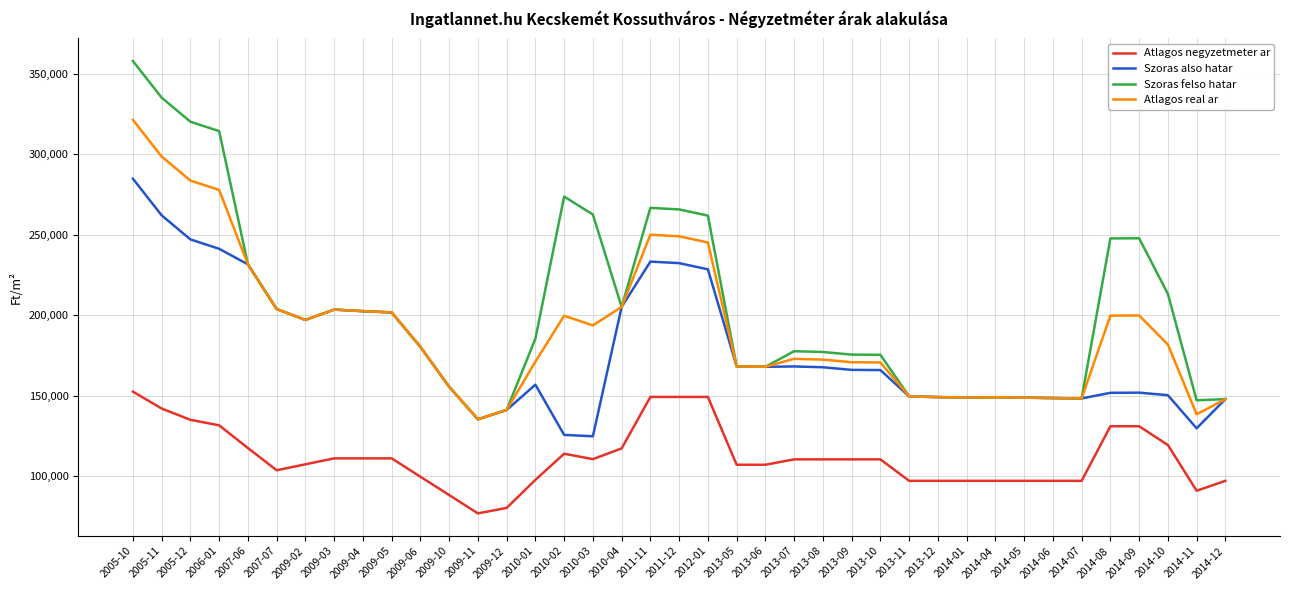

True or false: Atlagos negyzetmeter ar and Szoras also hatar cross at least once.

False